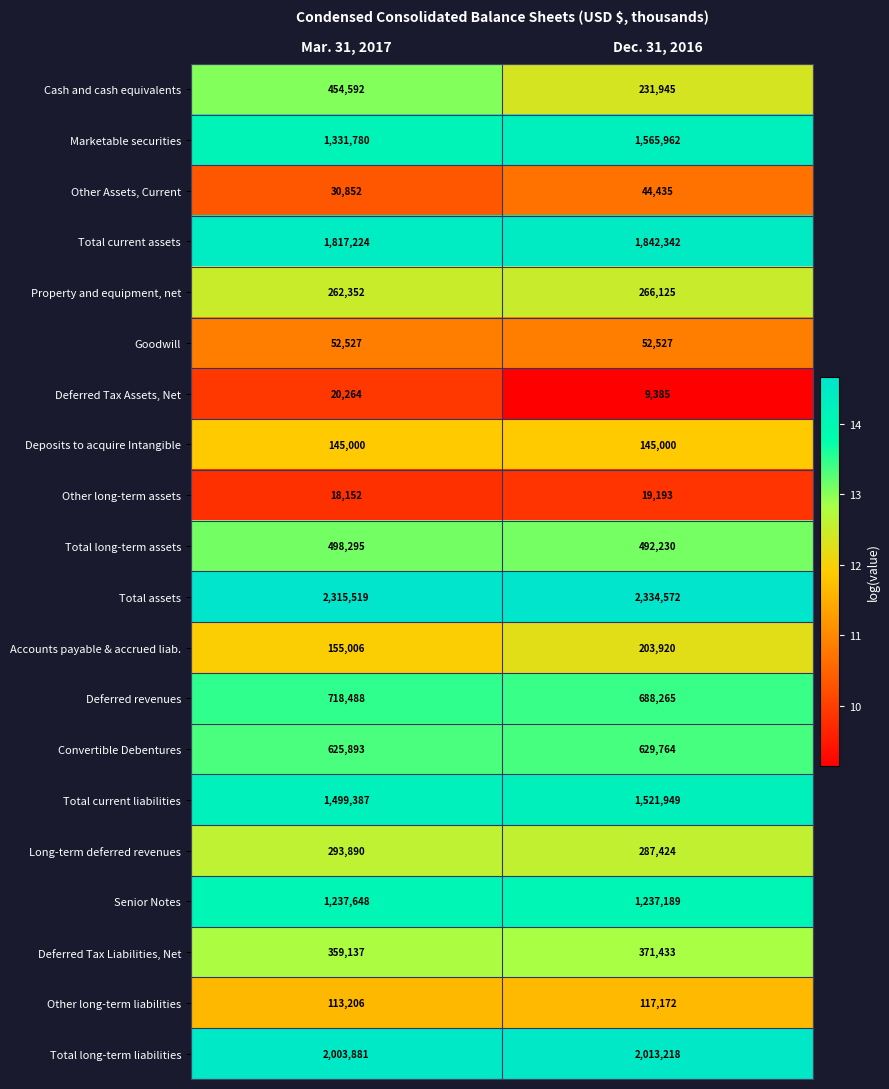

Is it true that Long-term deferred revenues equals 287424 at Dec. 31, 2016?

True